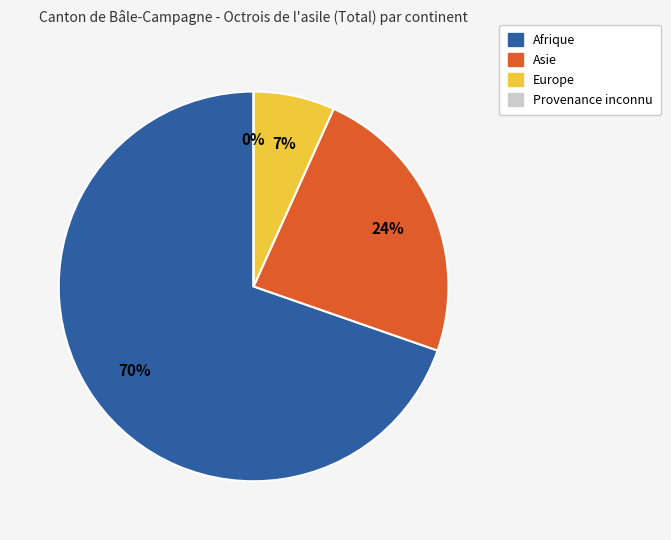

True or false: Afrique accounts for 70% of the total.

True